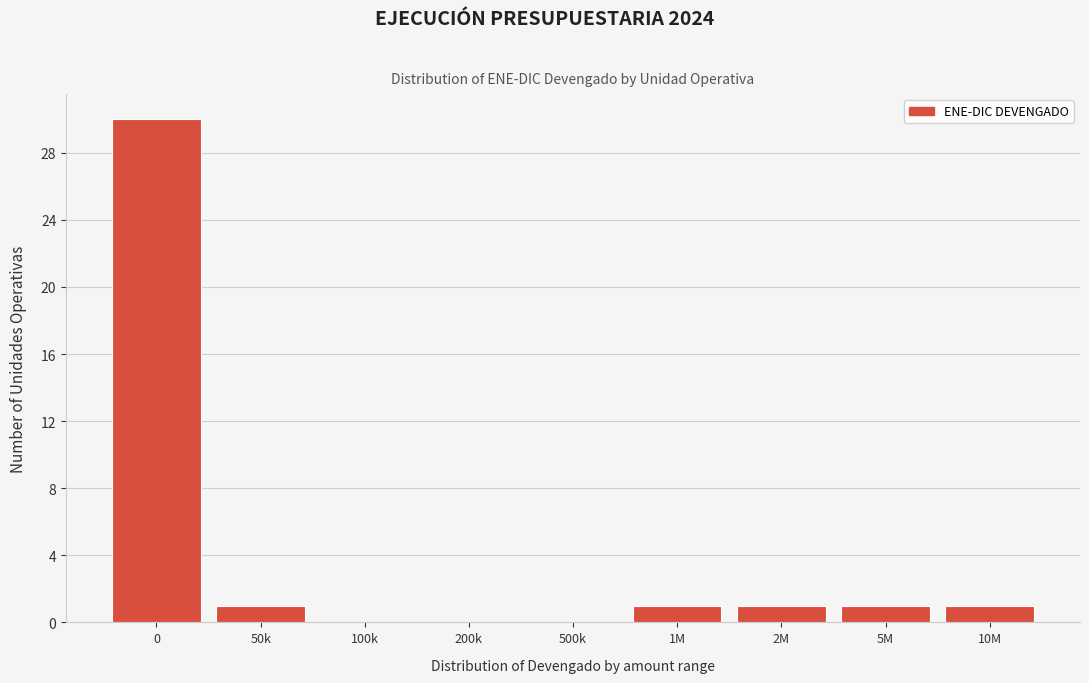

Reading left to right, transcribe all the data shown in this chart.

0=30	50k=1	100k=0	200k=0	500k=0	1M=1	2M=1	5M=1	10M=1